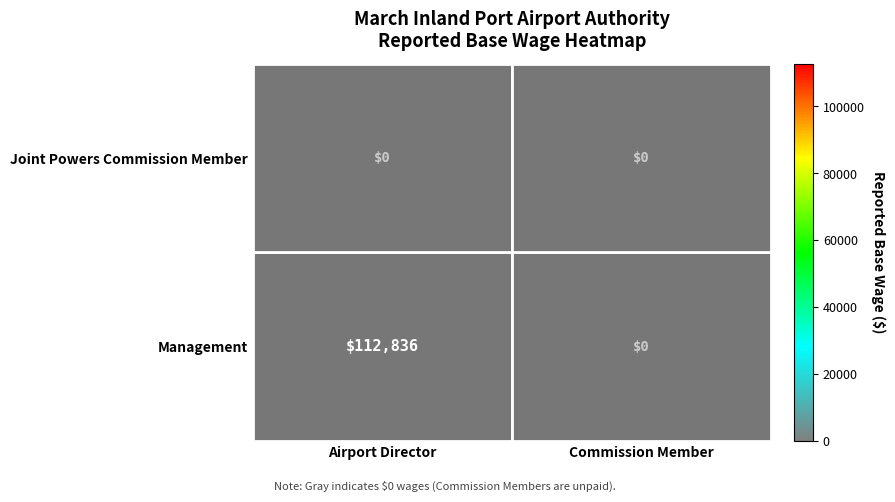

At which category is the sum across all series the highest?

Airport Director